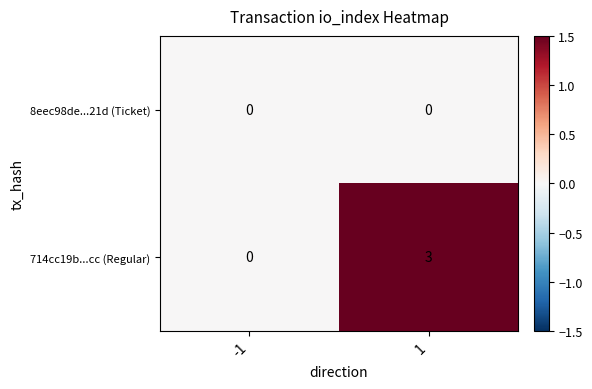

What is the difference between the 714cc19b...cc (Regular) values at 1 and -1?

3